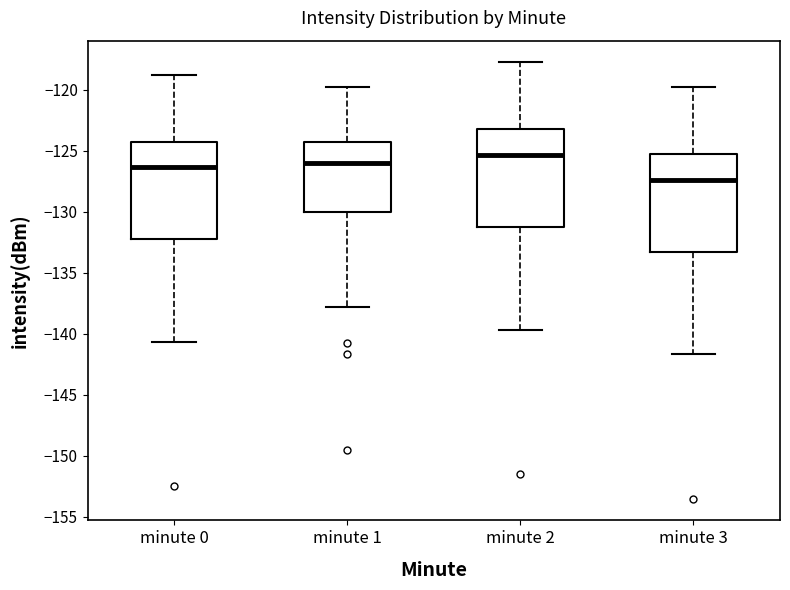

Reading left to right, transcribe this box plot: for each box, give where its median line is, the range the box spans, and where its two whiskers end, as read against the y-axis. The values are not printed on the chart, so give them approximately, as read against the axis.

minute 0: median -126.5, box -132.5 to -124.0, whiskers -140.5 to -118.5
minute 1: median -126.0, box -130.0 to -124.5, whiskers -138.0 to -119.5
minute 2: median -125.5, box -131.5 to -123.0, whiskers -139.5 to -117.5
minute 3: median -127.5, box -133.5 to -125.0, whiskers -141.5 to -119.5